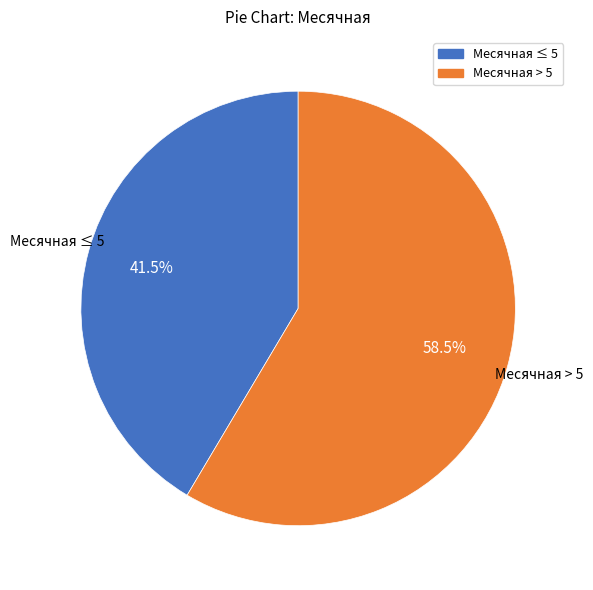

Does any single category account for the majority?

Yes